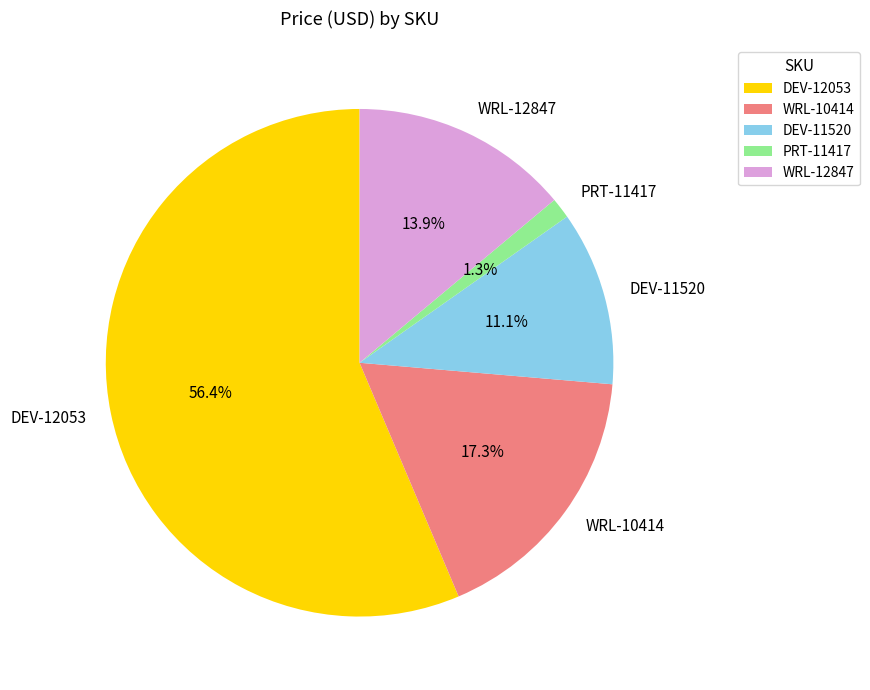

Count the number of slices in the pie.

5